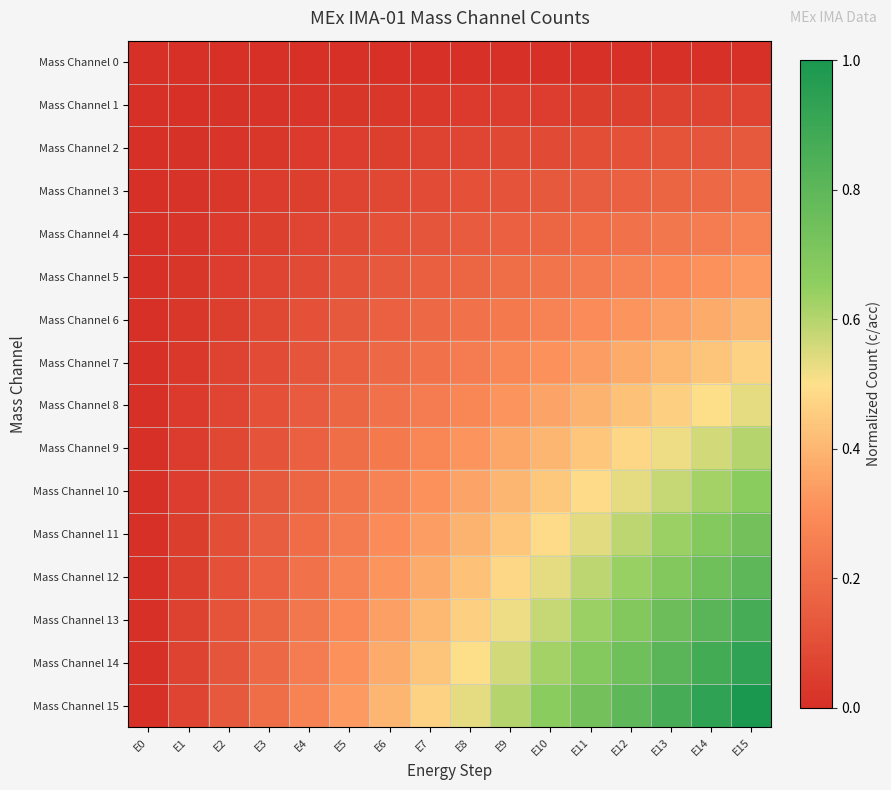

Reading right to left, what are all the values shown in this chart?

Mass Channel 0: E15=0.0	E14=0.0	E13=0.0	E12=0.0	E11=0.0	E10=0.0	E9=0.0	E8=0.0	E7=0.0	E6=0.0	E5=0.0	E4=0.0	E3=0.0	E2=0.0	E1=0.0	E0=0.0
Mass Channel 1: E15=0.1	E14=0.1	E13=0.1	E12=0.1	E11=0.0	E10=0.0	E9=0.0	E8=0.0	E7=0.0	E6=0.0	E5=0.0	E4=0.0	E3=0.0	E2=0.0	E1=0.0	E0=0.0
Mass Channel 2: E15=0.1	E14=0.1	E13=0.1	E12=0.1	E11=0.1	E10=0.1	E9=0.1	E8=0.1	E7=0.1	E6=0.1	E5=0.0	E4=0.0	E3=0.0	E2=0.0	E1=0.0	E0=0.0
Mass Channel 3: E15=0.2	E14=0.2	E13=0.2	E12=0.2	E11=0.1	E10=0.1	E9=0.1	E8=0.1	E7=0.1	E6=0.1	E5=0.1	E4=0.1	E3=0.0	E2=0.0	E1=0.0	E0=0.0
Mass Channel 4: E15=0.3	E14=0.2	E13=0.2	E12=0.2	E11=0.2	E10=0.2	E9=0.2	E8=0.1	E7=0.1	E6=0.1	E5=0.1	E4=0.1	E3=0.1	E2=0.0	E1=0.0	E0=0.0
Mass Channel 5: E15=0.3	E14=0.3	E13=0.3	E12=0.3	E11=0.2	E10=0.2	E9=0.2	E8=0.2	E7=0.2	E6=0.1	E5=0.1	E4=0.1	E3=0.1	E2=0.0	E1=0.0	E0=0.0
Mass Channel 6: E15=0.4	E14=0.4	E13=0.3	E12=0.3	E11=0.3	E10=0.3	E9=0.2	E8=0.2	E7=0.2	E6=0.2	E5=0.1	E4=0.1	E3=0.1	E2=0.1	E1=0.0	E0=0.0
Mass Channel 7: E15=0.5	E14=0.4	E13=0.4	E12=0.4	E11=0.3	E10=0.3	E9=0.3	E8=0.2	E7=0.2	E6=0.2	E5=0.2	E4=0.1	E3=0.1	E2=0.1	E1=0.0	E0=0.0
Mass Channel 8: E15=0.5	E14=0.5	E13=0.5	E12=0.4	E11=0.4	E10=0.4	E9=0.3	E8=0.3	E7=0.2	E6=0.2	E5=0.2	E4=0.1	E3=0.1	E2=0.1	E1=0.0	E0=0.0
Mass Channel 9: E15=0.6	E14=0.6	E13=0.5	E12=0.5	E11=0.4	E10=0.4	E9=0.4	E8=0.3	E7=0.3	E6=0.2	E5=0.2	E4=0.2	E3=0.1	E2=0.1	E1=0.0	E0=0.0
Mass Channel 10: E15=0.7	E14=0.6	E13=0.6	E12=0.5	E11=0.5	E10=0.4	E9=0.4	E8=0.4	E7=0.3	E6=0.3	E5=0.2	E4=0.2	E3=0.1	E2=0.1	E1=0.0	E0=0.0
Mass Channel 11: E15=0.7	E14=0.7	E13=0.6	E12=0.6	E11=0.5	E10=0.5	E9=0.4	E8=0.4	E7=0.3	E6=0.3	E5=0.2	E4=0.2	E3=0.1	E2=0.1	E1=0.0	E0=0.0
Mass Channel 12: E15=0.8	E14=0.7	E13=0.7	E12=0.6	E11=0.6	E10=0.5	E9=0.5	E8=0.4	E7=0.4	E6=0.3	E5=0.3	E4=0.2	E3=0.2	E2=0.1	E1=0.1	E0=0.0
Mass Channel 13: E15=0.9	E14=0.8	E13=0.8	E12=0.7	E11=0.6	E10=0.6	E9=0.5	E8=0.5	E7=0.4	E6=0.3	E5=0.3	E4=0.2	E3=0.2	E2=0.1	E1=0.1	E0=0.0
Mass Channel 14: E15=0.9	E14=0.9	E13=0.8	E12=0.7	E11=0.7	E10=0.6	E9=0.6	E8=0.5	E7=0.4	E6=0.4	E5=0.3	E4=0.2	E3=0.2	E2=0.1	E1=0.1	E0=0.0
Mass Channel 15: E15=1.0	E14=0.9	E13=0.9	E12=0.8	E11=0.7	E10=0.7	E9=0.6	E8=0.5	E7=0.5	E6=0.4	E5=0.3	E4=0.3	E3=0.2	E2=0.1	E1=0.1	E0=0.0